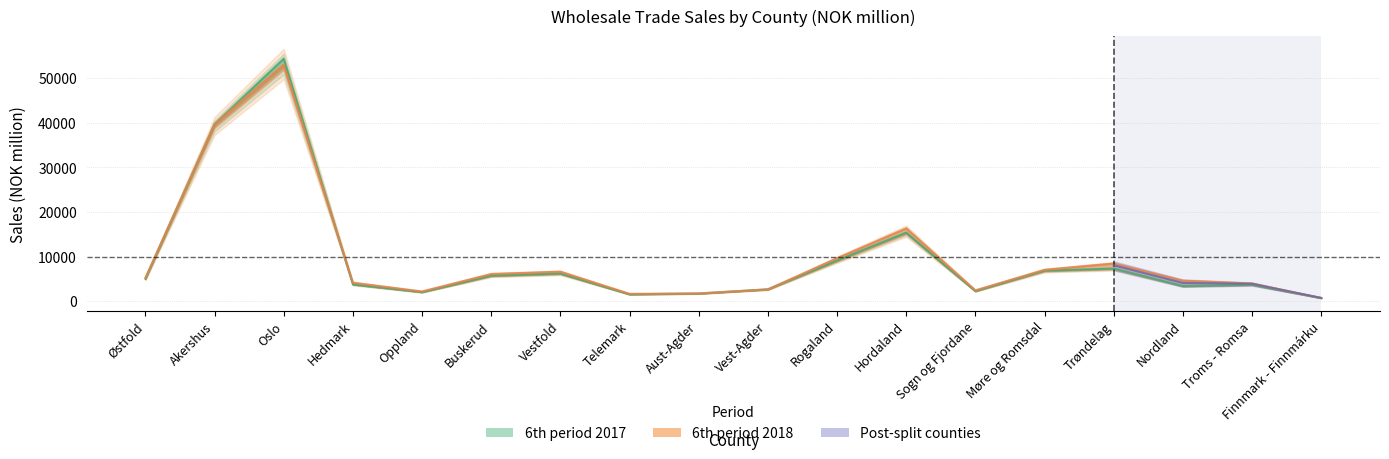

Rank the series at Aust-Agder from highest to lowest value.

6th period 2018, 6th period 2017